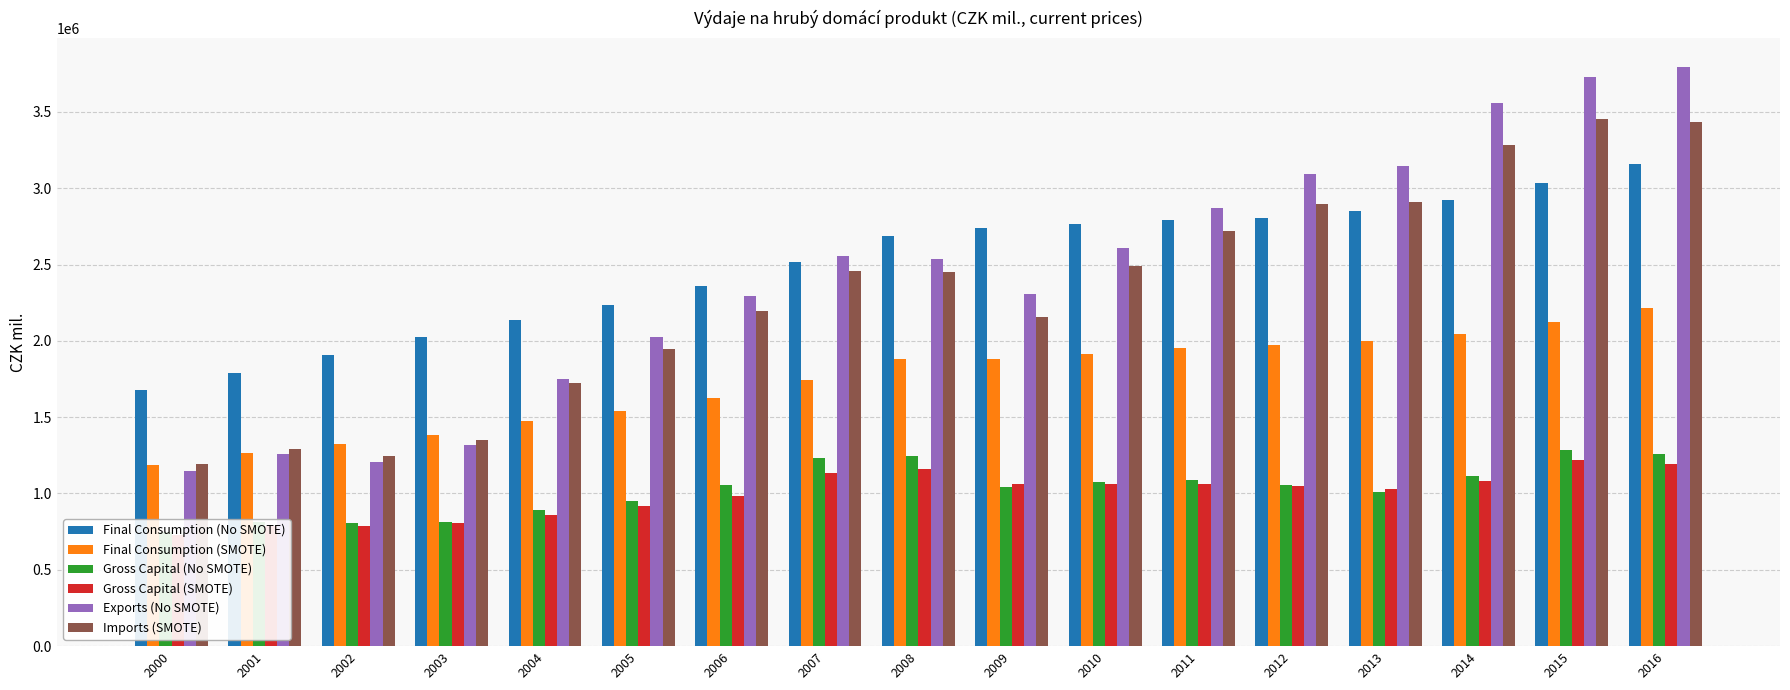

What is the highest value of the Final Consumption (No SMOTE) series?

3158187